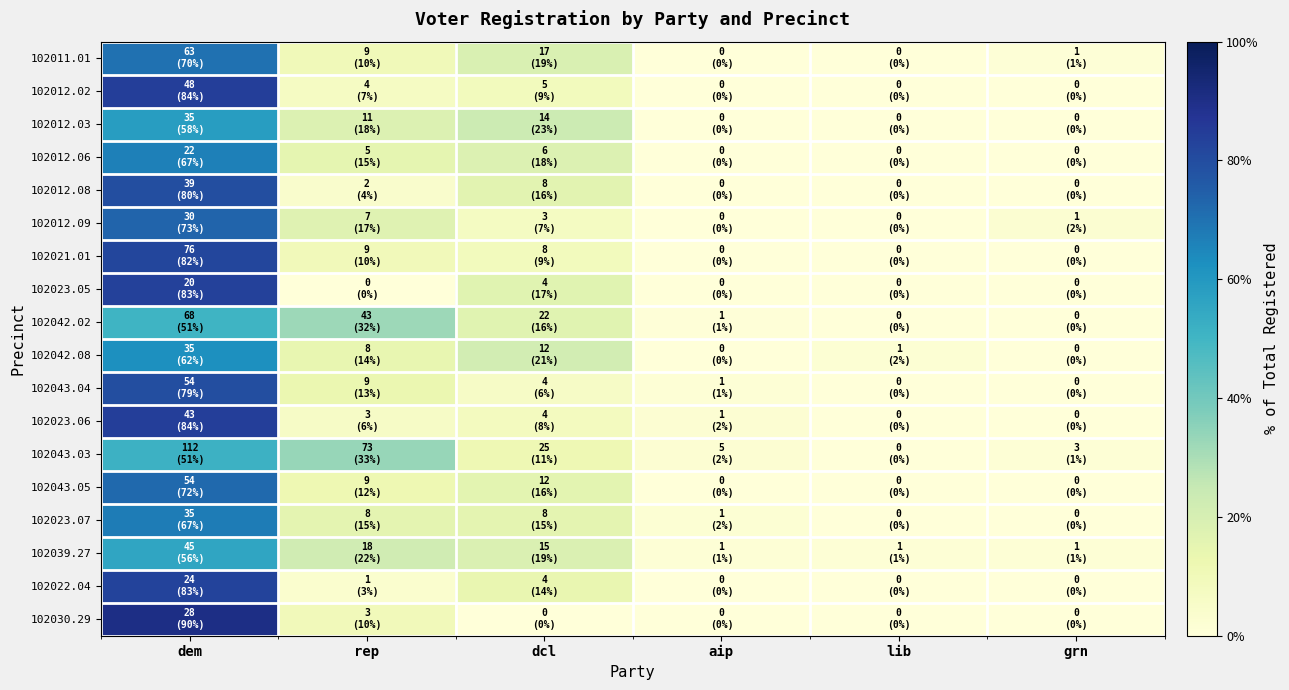

What is the difference between the highest and lowest values at aip?

2.3